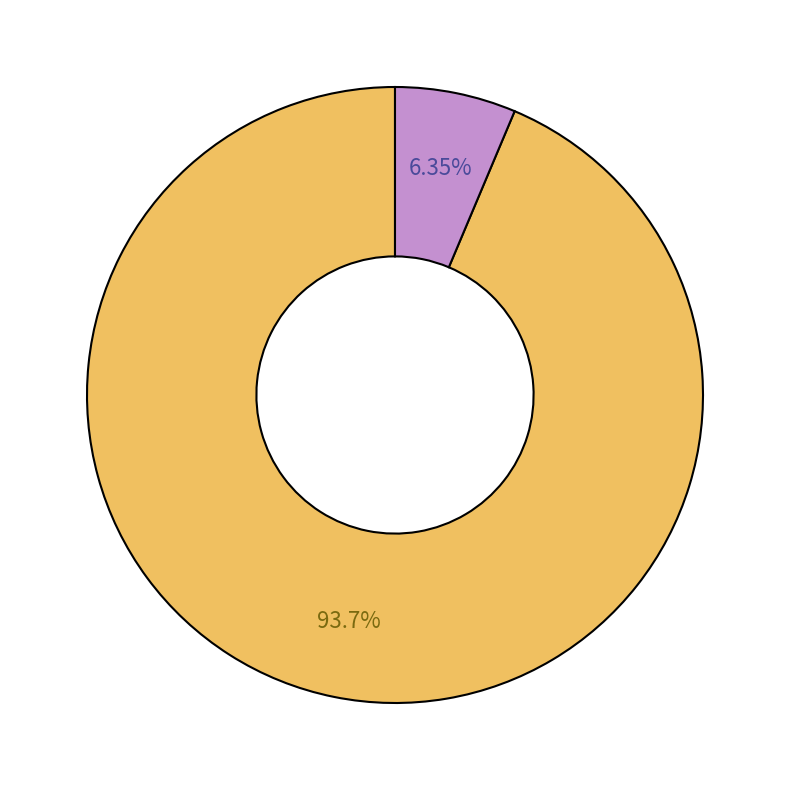

Is there a majority slice in this chart?

Yes